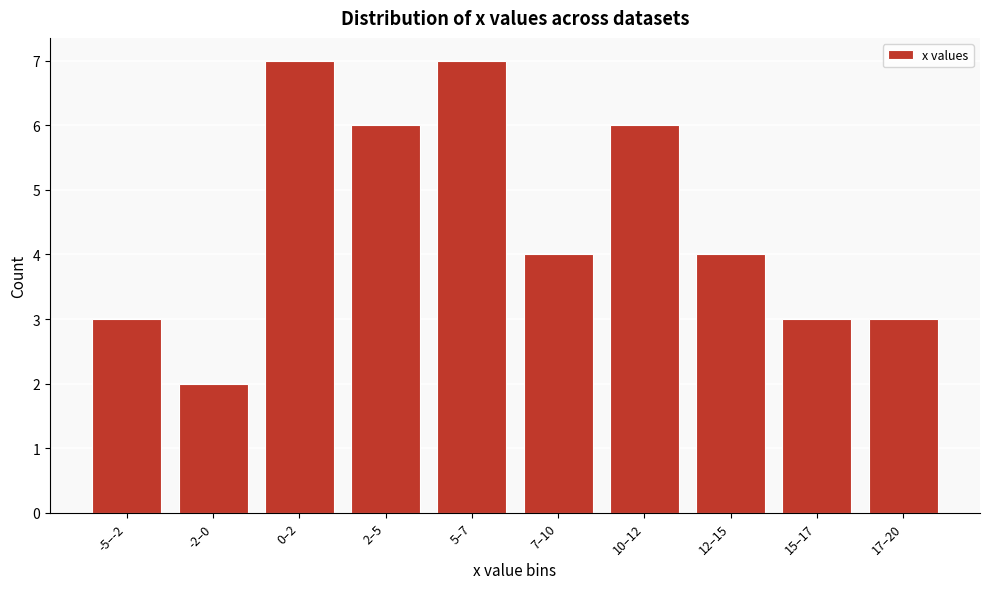

Reading left to right, transcribe all the data shown in this chart.

3	2	7	6	7	4	6	4	3	3